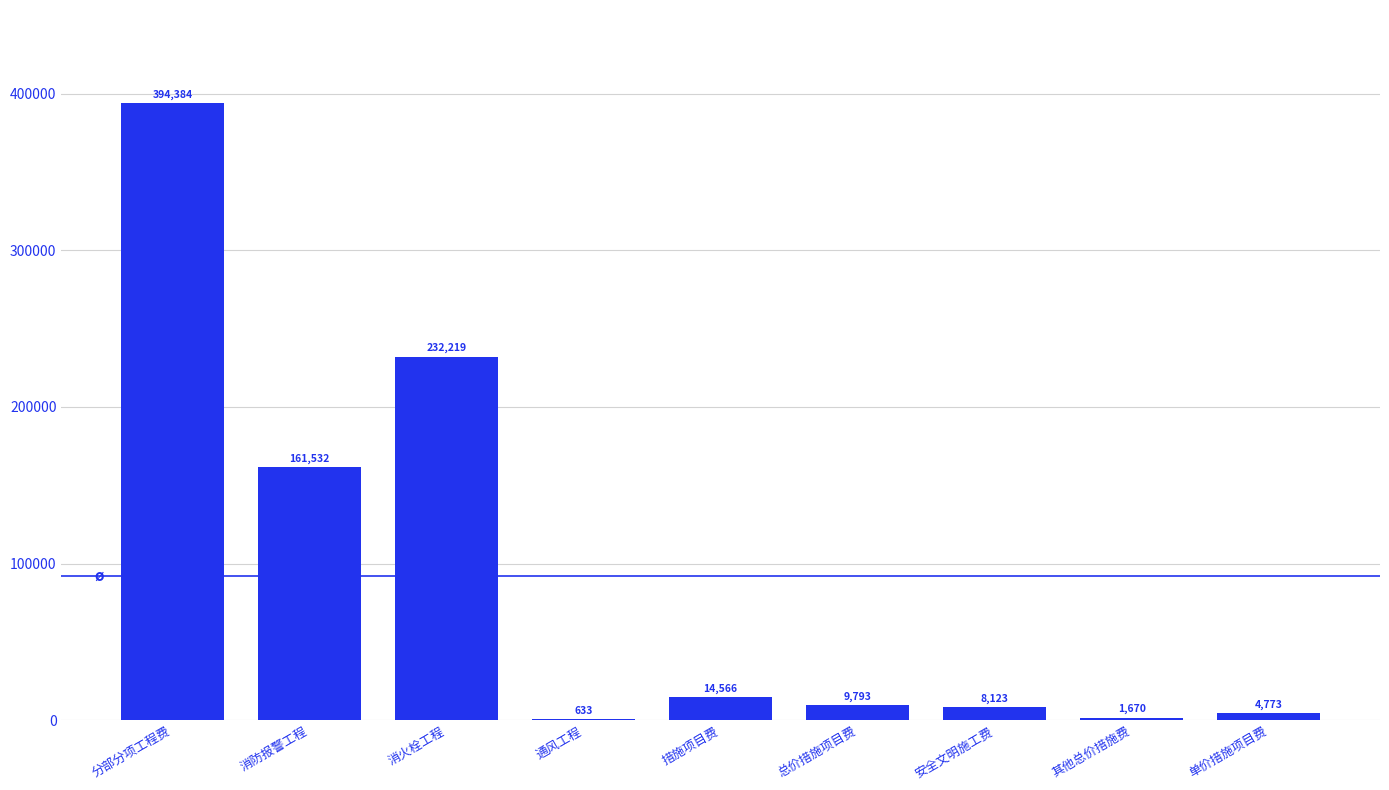

What is the sum of all values?

827693